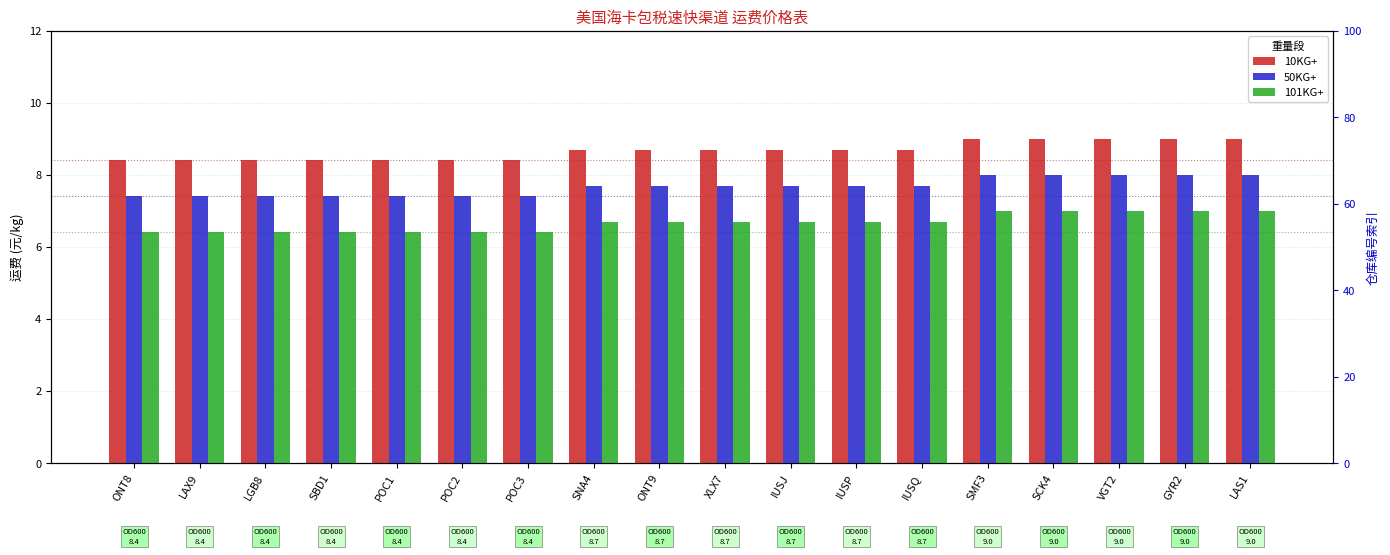

At which label is 101KG+ closest to 6?

ONT8